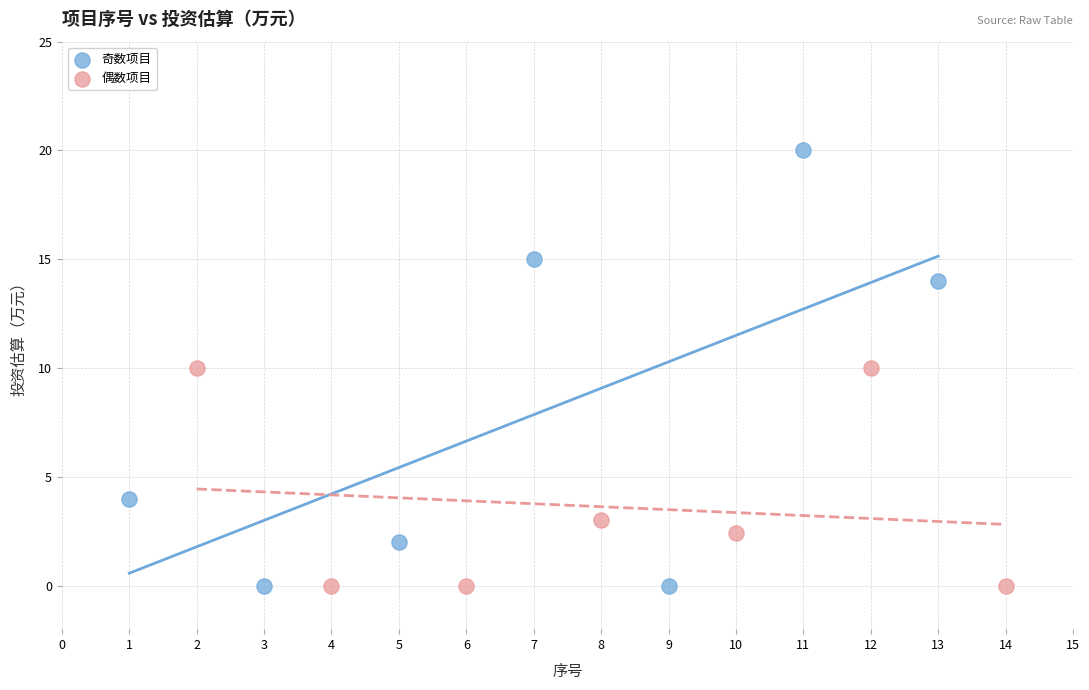

Which series contains the highest Y value?

奇数项目